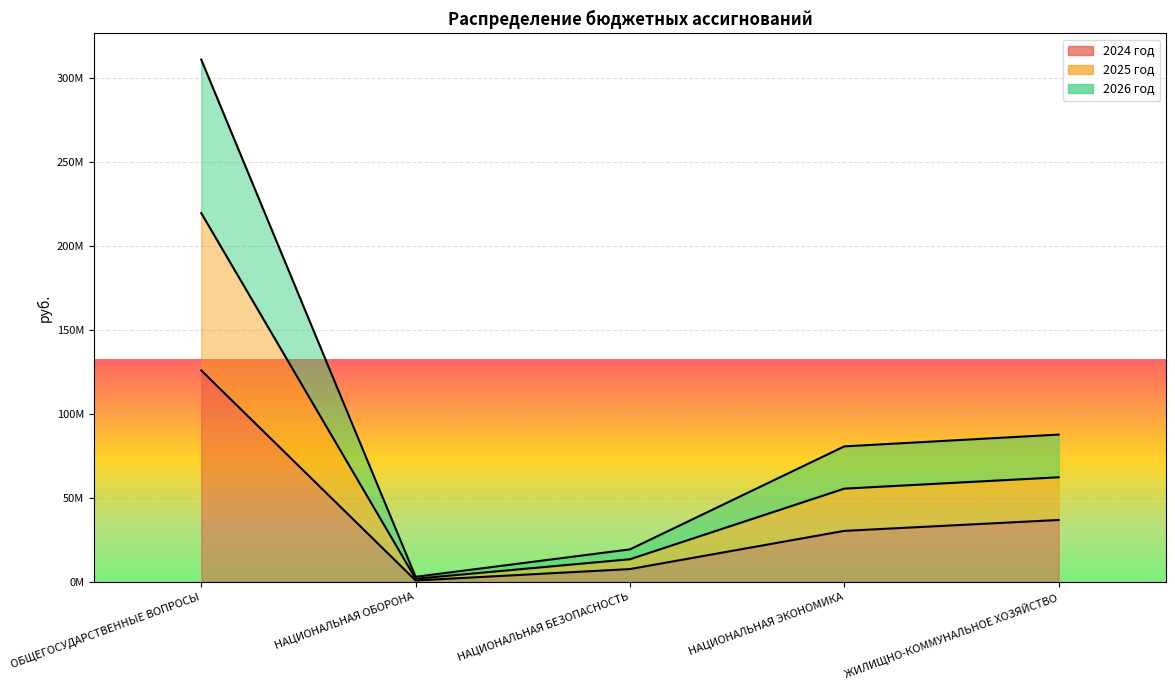

What is the label of the 2nd point from the left?

НАЦИОНАЛЬНАЯ ОБОРОНА